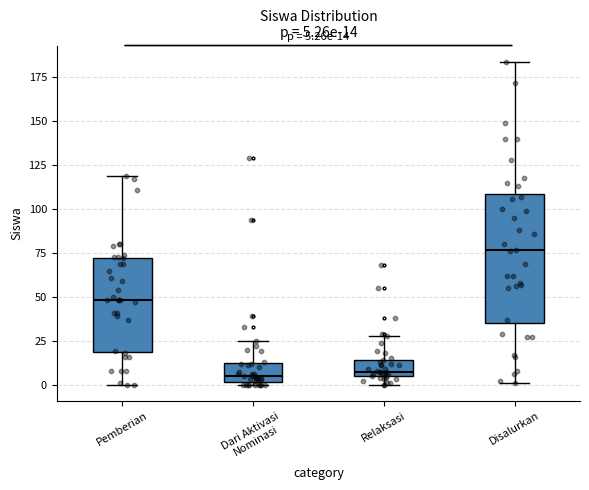

Comparing the boxes themselves (not the whiskers), which one is the tallest?

Disalurkan